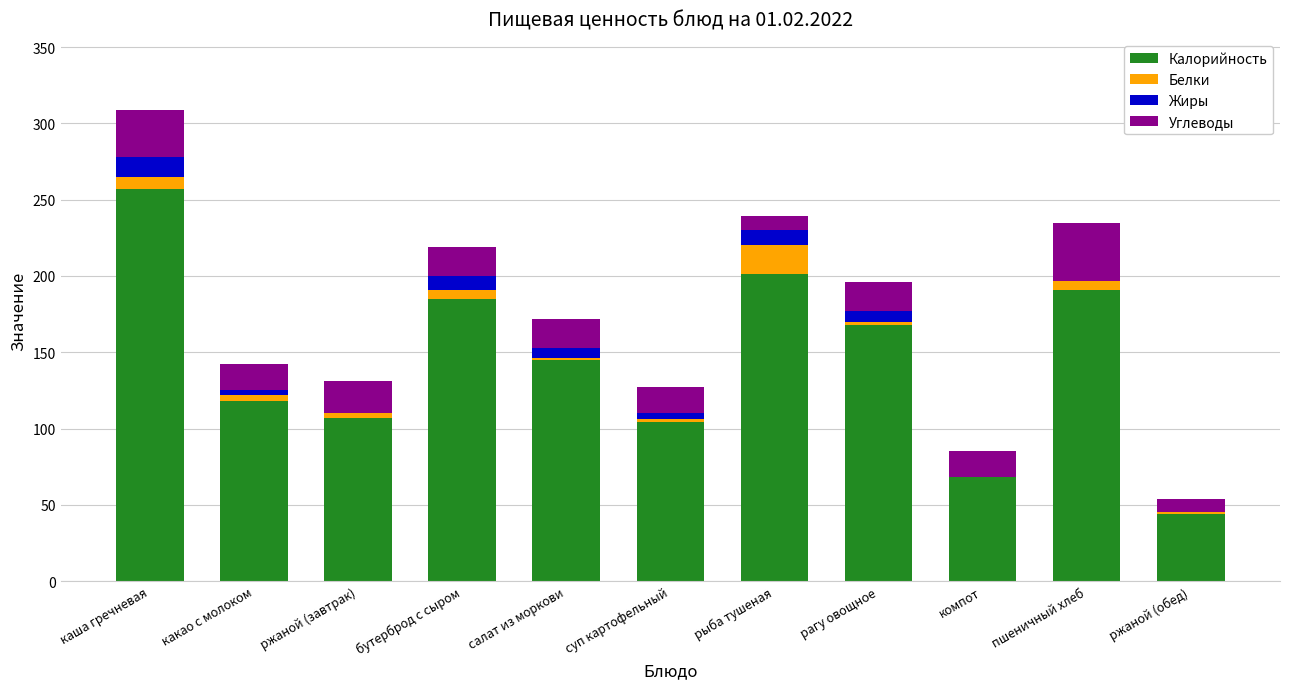

At which category is the sum across all series the highest?

каша гречневая